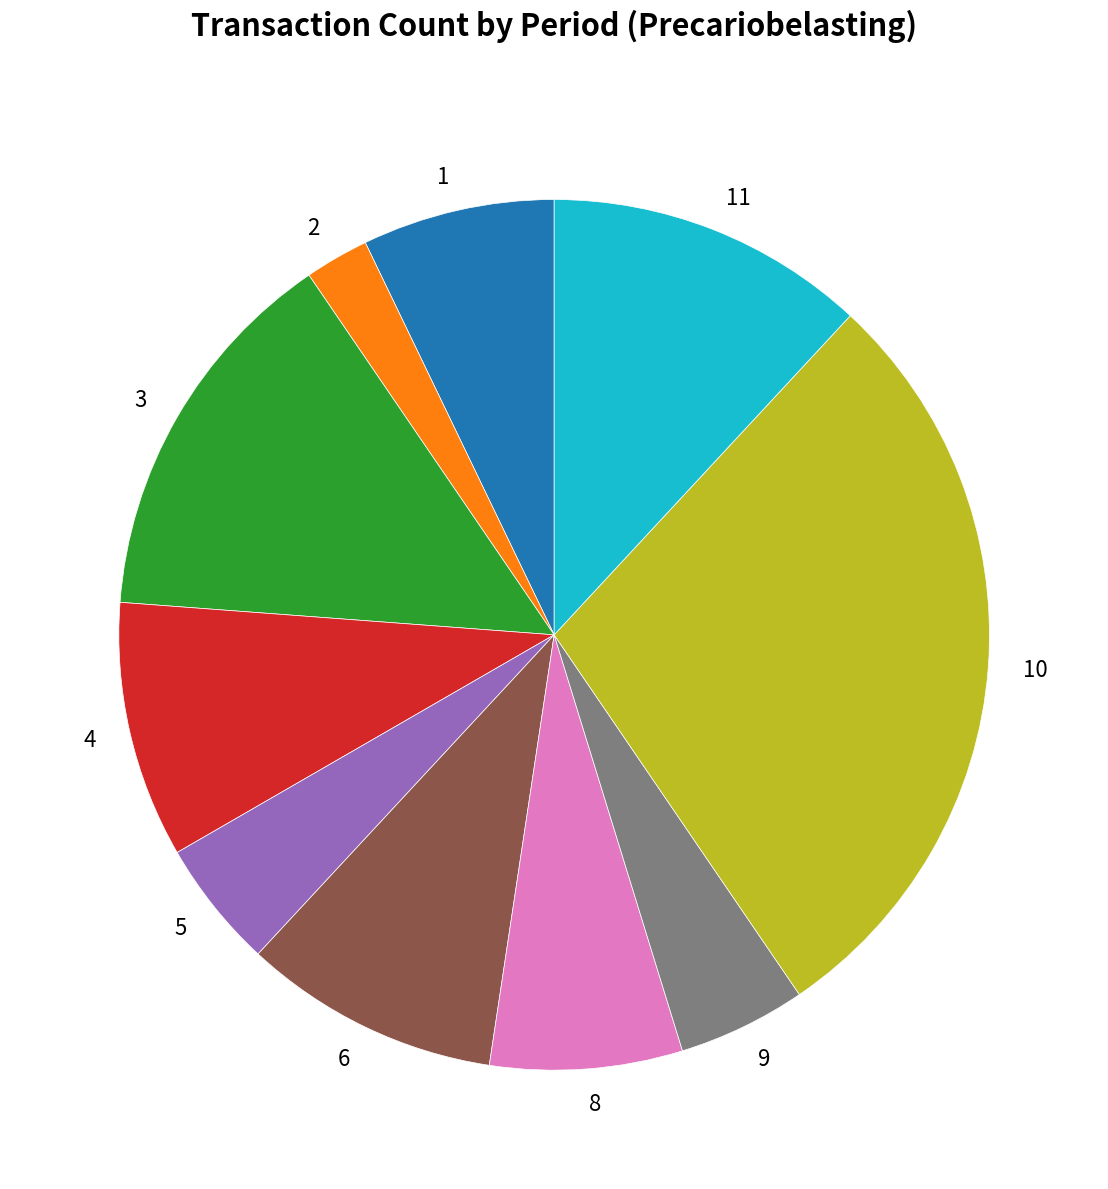

The 5 slice represents 5% of the pie. True or false?

True